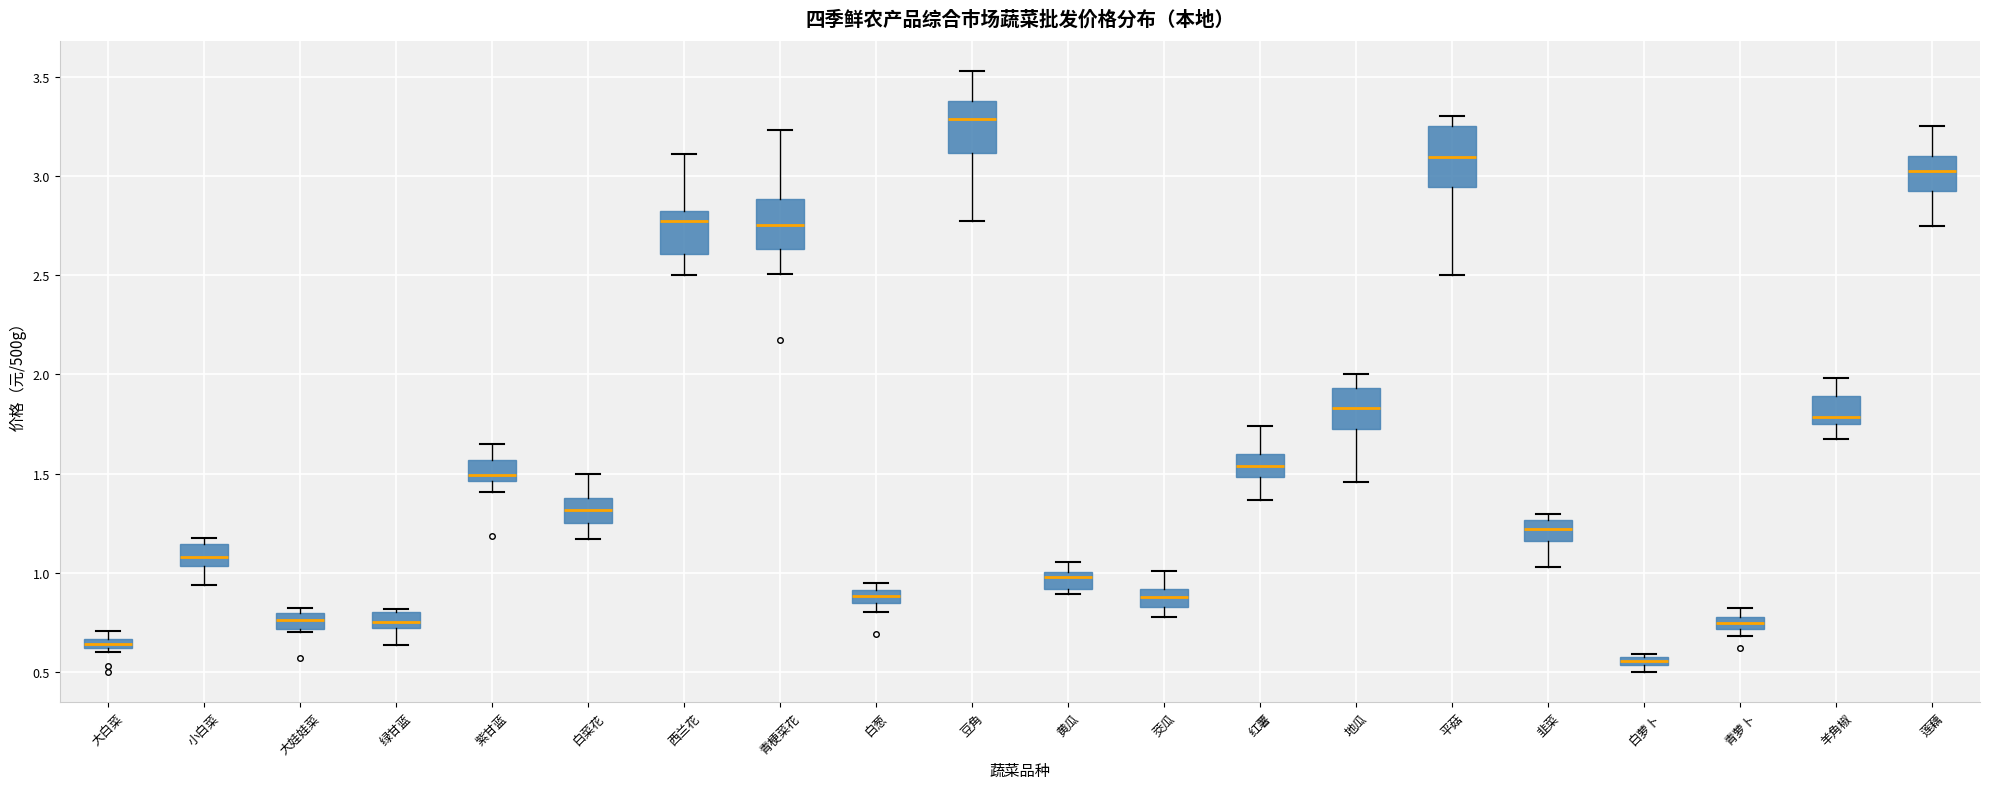

Where is the upper edge of the box for 白葱 on the y-axis? The values are not printed on the chart, so give them approximately, as read against the axis.

0.90